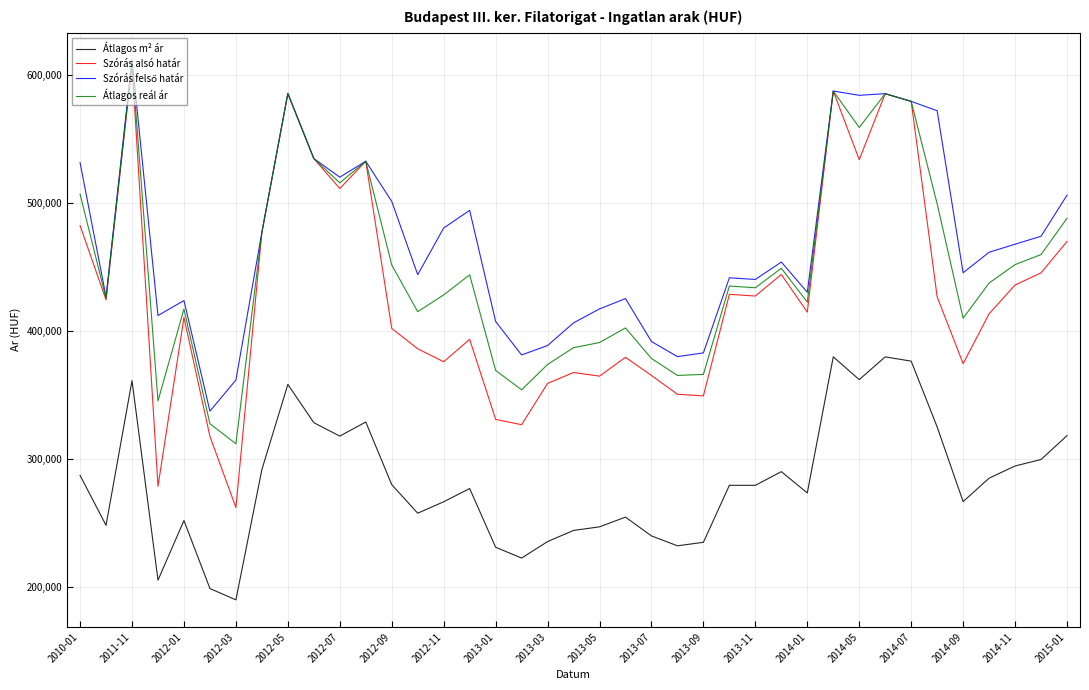

What is the maximum value for Átlagos reál ár?

610035